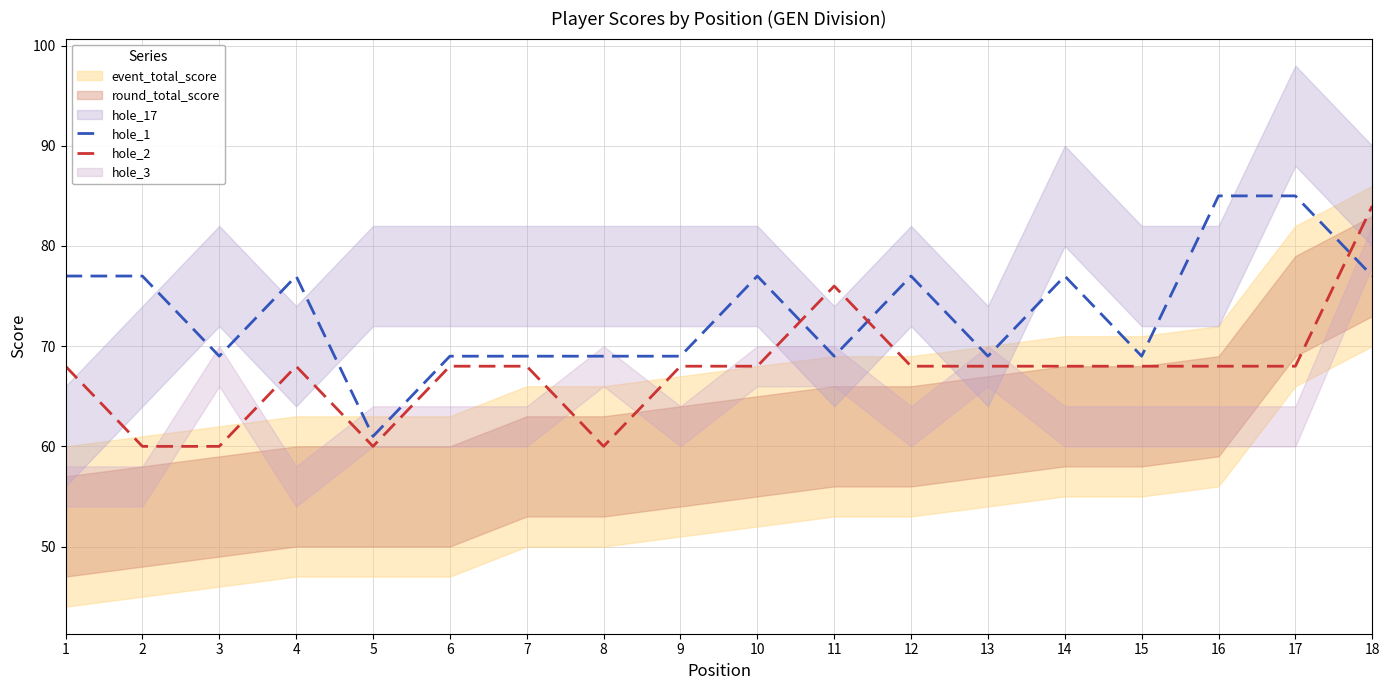

What is the difference between the maximum and minimum values in the hole_1 series?

24